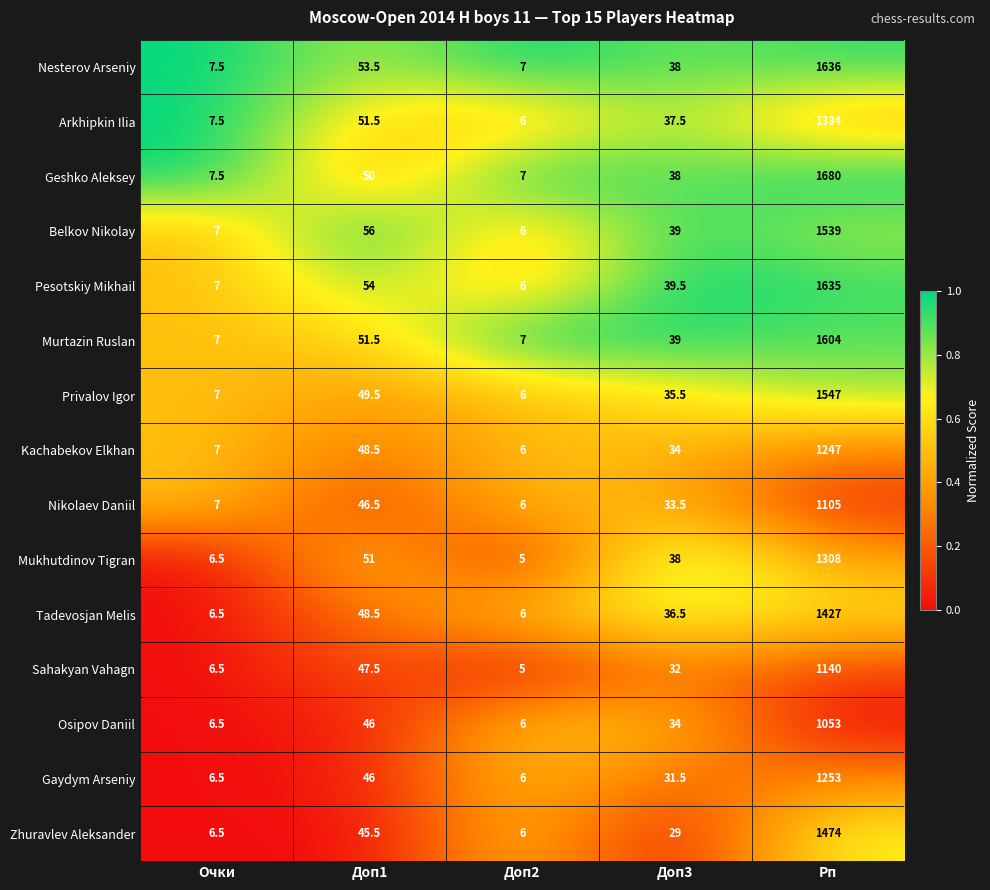

Which series has the largest range (max minus min)?

Geshko Aleksey